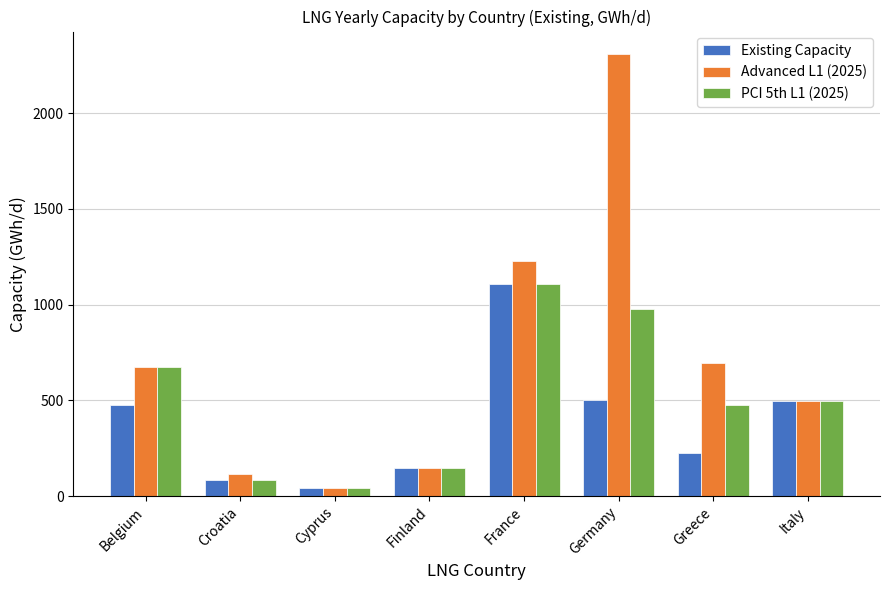

What is the difference between the second highest and second lowest values in the PCI 5th L1 (2025) series?

893.3